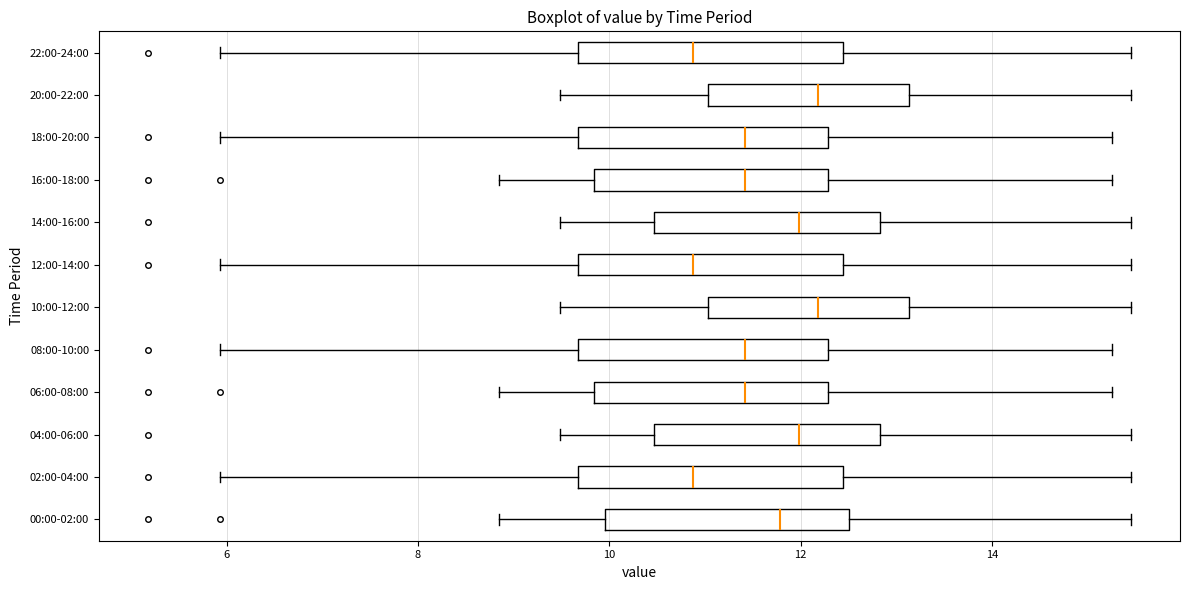

Reading bottom to top, transcribe this box plot: for each box, give where its median line is, the range the box spans, and where its two whiskers end, as read against the x-axis. The values are not printed on the chart, so give them approximately, as read against the axis.

00:00-02:00: median 11.8, box 10.0 to 12.6, whiskers 8.8 to 15.4
02:00-04:00: median 10.8, box 9.6 to 12.4, whiskers 6.0 to 15.4
04:00-06:00: median 12.0, box 10.4 to 12.8, whiskers 9.4 to 15.4
06:00-08:00: median 11.4, box 9.8 to 12.2, whiskers 8.8 to 15.2
08:00-10:00: median 11.4, box 9.6 to 12.2, whiskers 6.0 to 15.2
10:00-12:00: median 12.2, box 11.0 to 13.2, whiskers 9.4 to 15.4
12:00-14:00: median 10.8, box 9.6 to 12.4, whiskers 6.0 to 15.4
14:00-16:00: median 12.0, box 10.4 to 12.8, whiskers 9.4 to 15.4
16:00-18:00: median 11.4, box 9.8 to 12.2, whiskers 8.8 to 15.2
18:00-20:00: median 11.4, box 9.6 to 12.2, whiskers 6.0 to 15.2
20:00-22:00: median 12.2, box 11.0 to 13.2, whiskers 9.4 to 15.4
22:00-24:00: median 10.8, box 9.6 to 12.4, whiskers 6.0 to 15.4